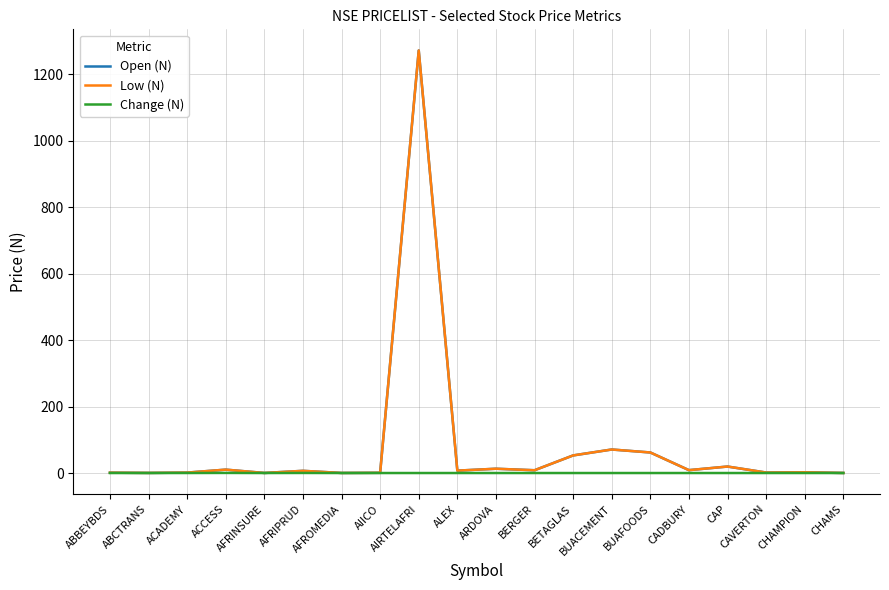

What is the total value across all series at BUAFOODS?

123.6